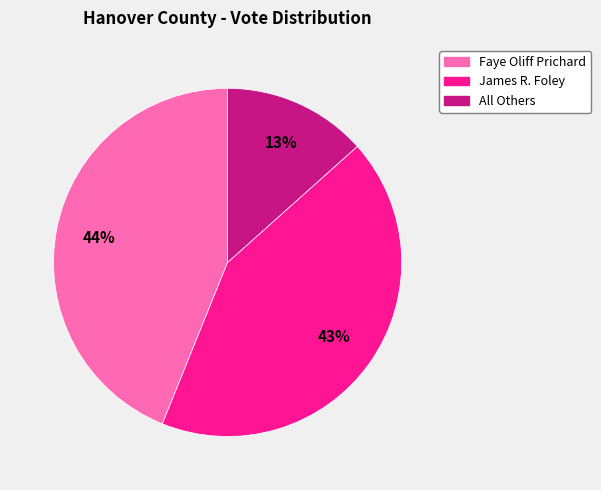

Approximately how many times larger is the value at All Others compared to Faye Oliff Prichard?

0.3